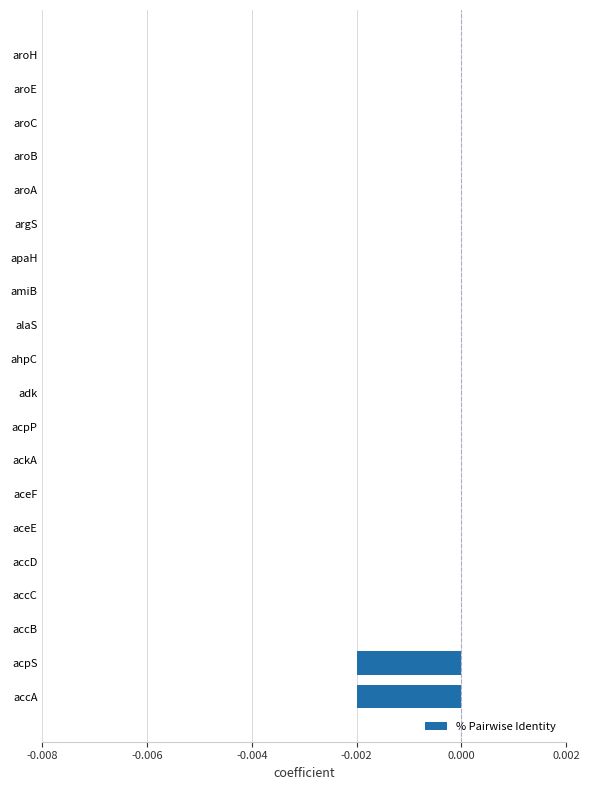

The chart shows a value of 0.0 at amiB. True or false?

True